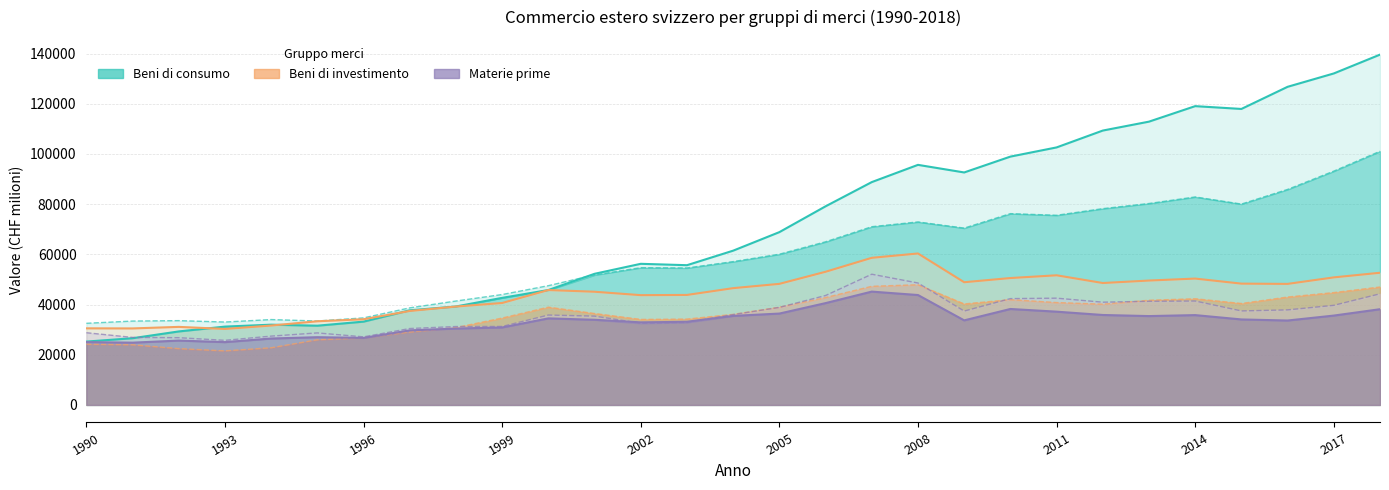

Is the value of Materie prime (Import) at 14 greater than the value of Beni di consumo (Import) at 28?

No